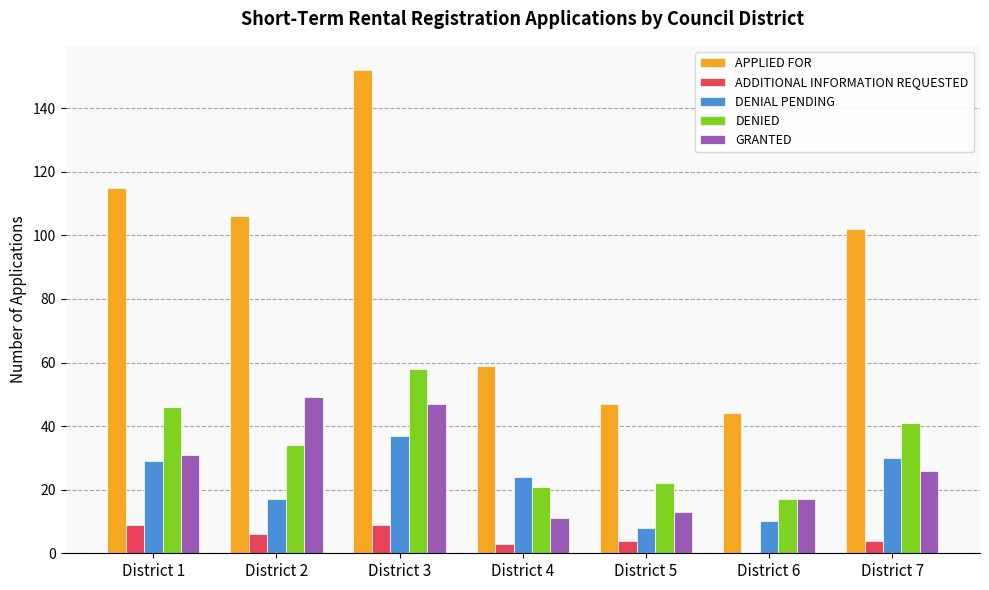

How many groups of bars are there?

7